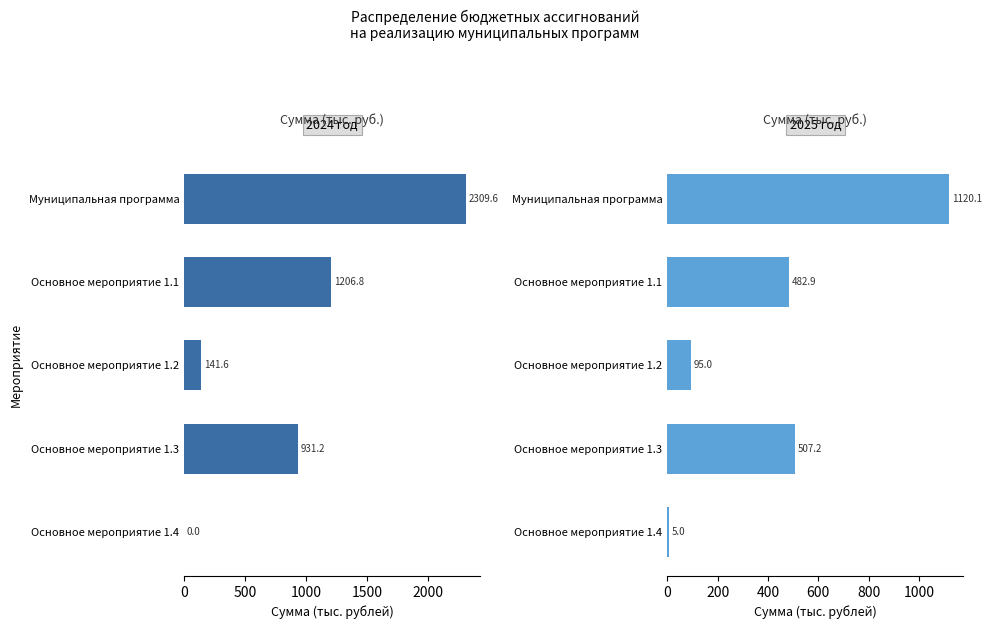

How many data points in 2024 год are above 931?

3